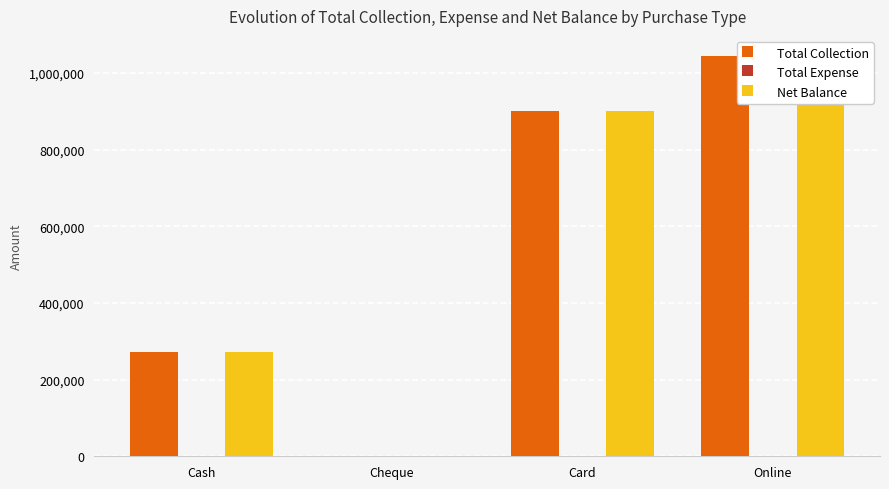

What are all the series names shown in the legend?

Total Collection, Total Expense, Net Balance